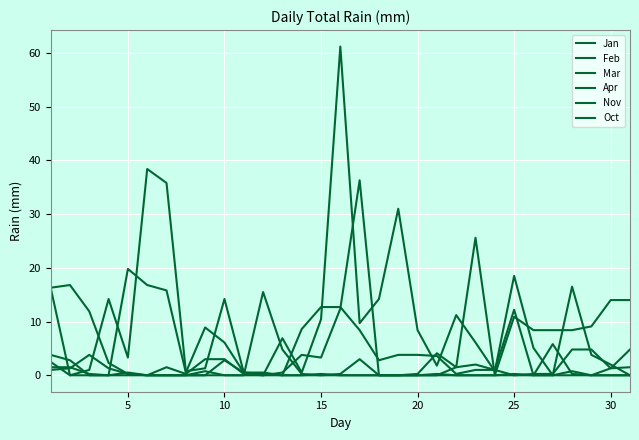

How many lines are shown in the chart?

6